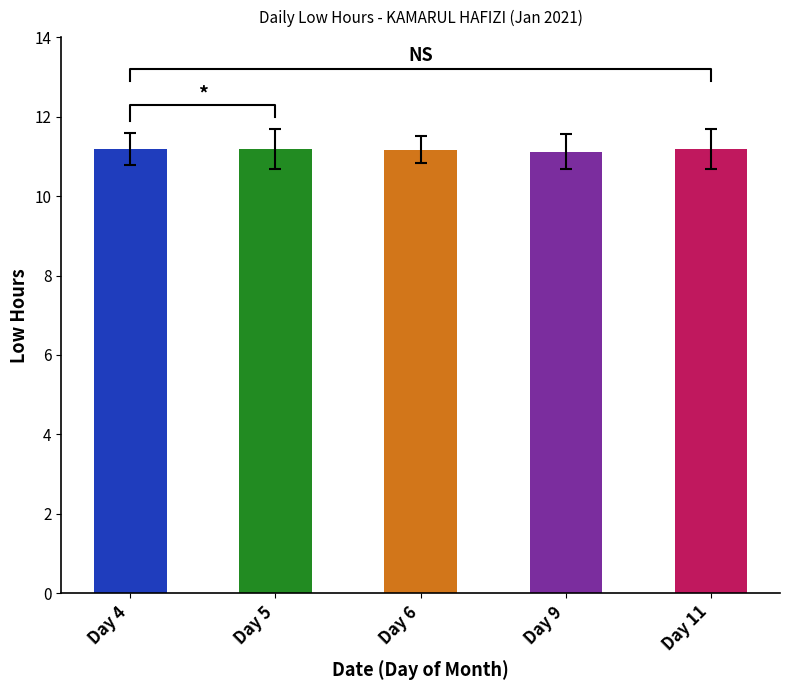

What is the value of the 3rd bar from the left?

11.2